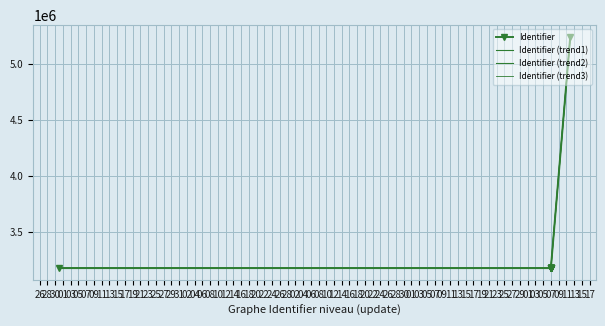

Is it true that Identifier (trend1) equals 5241854.1 at 25?

True